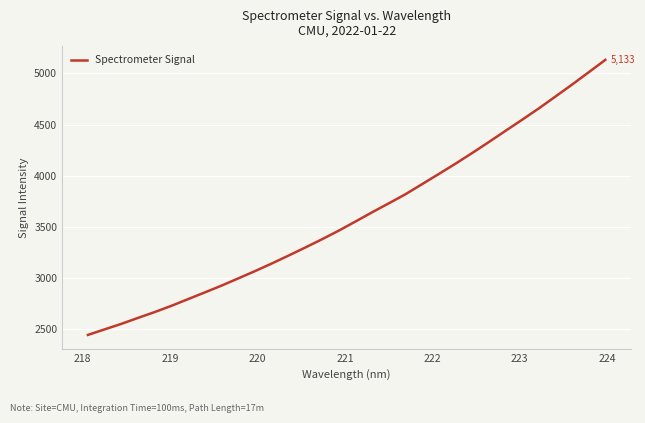

What is the difference between the maximum and minimum values?

2690.4